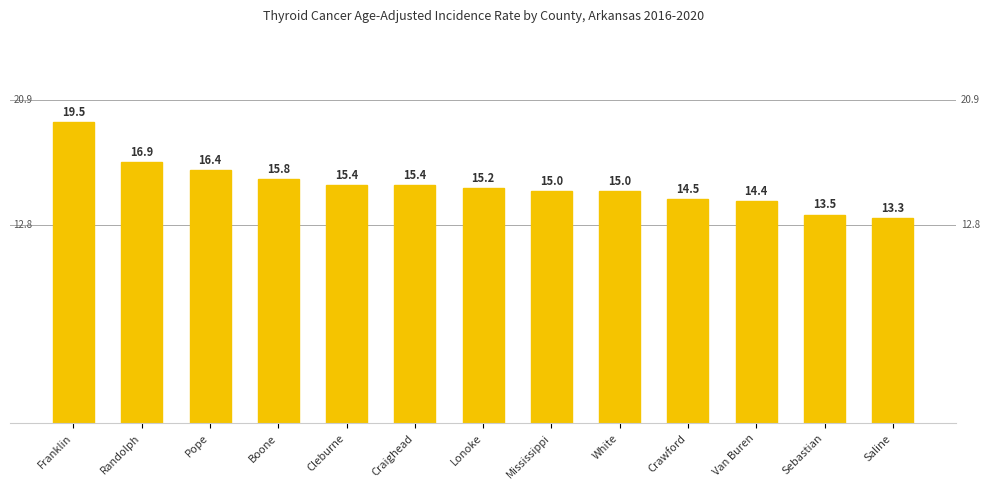

At which category does the chart reach its minimum across all series?

Saline